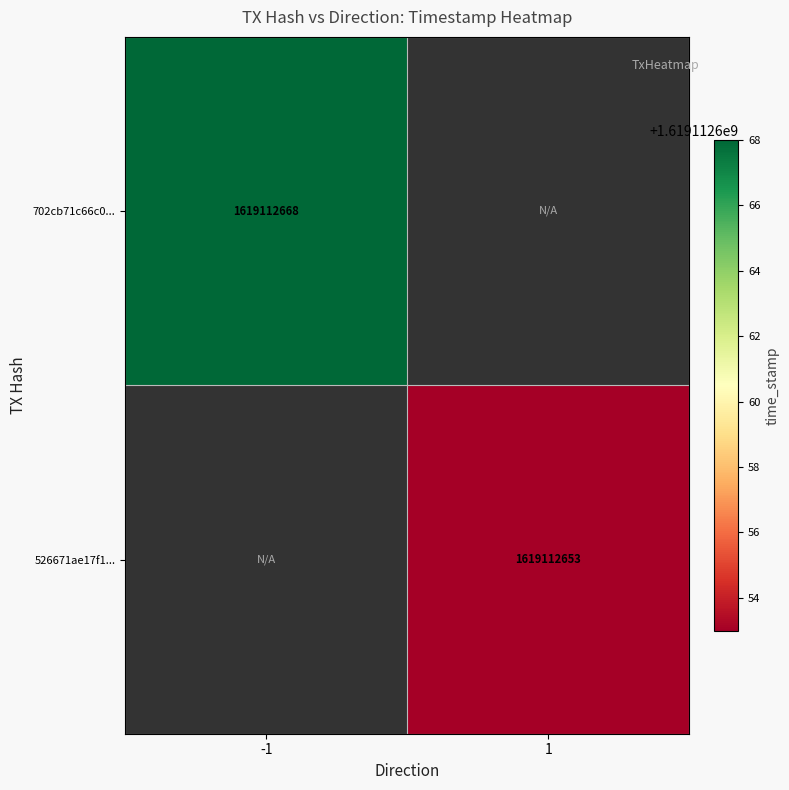

Reading left to right, transcribe all the data shown in this chart.

702cb71c66c0af78fb446ad9546005ac492388a: direction=-1	time_stamp=1619112668
526671ae17f1454d99f3e66faf2fa89e38a48e2: direction=1	time_stamp=1619112653